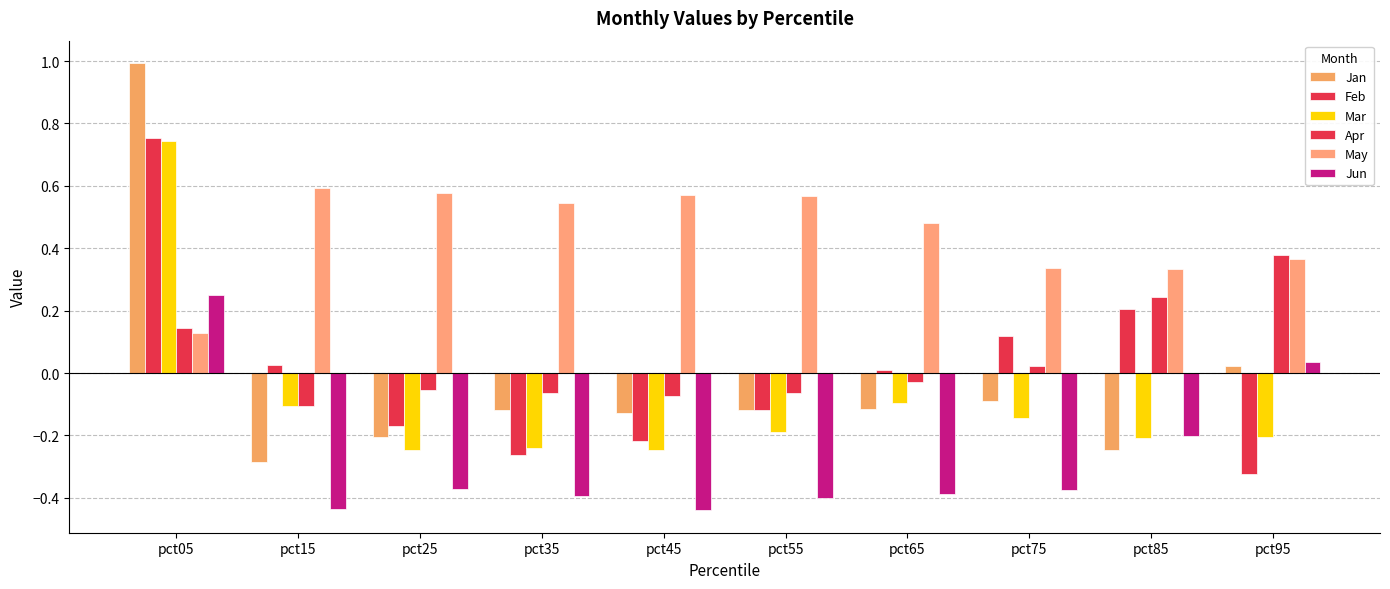

What is the maximum value shown in the chart?

1.0